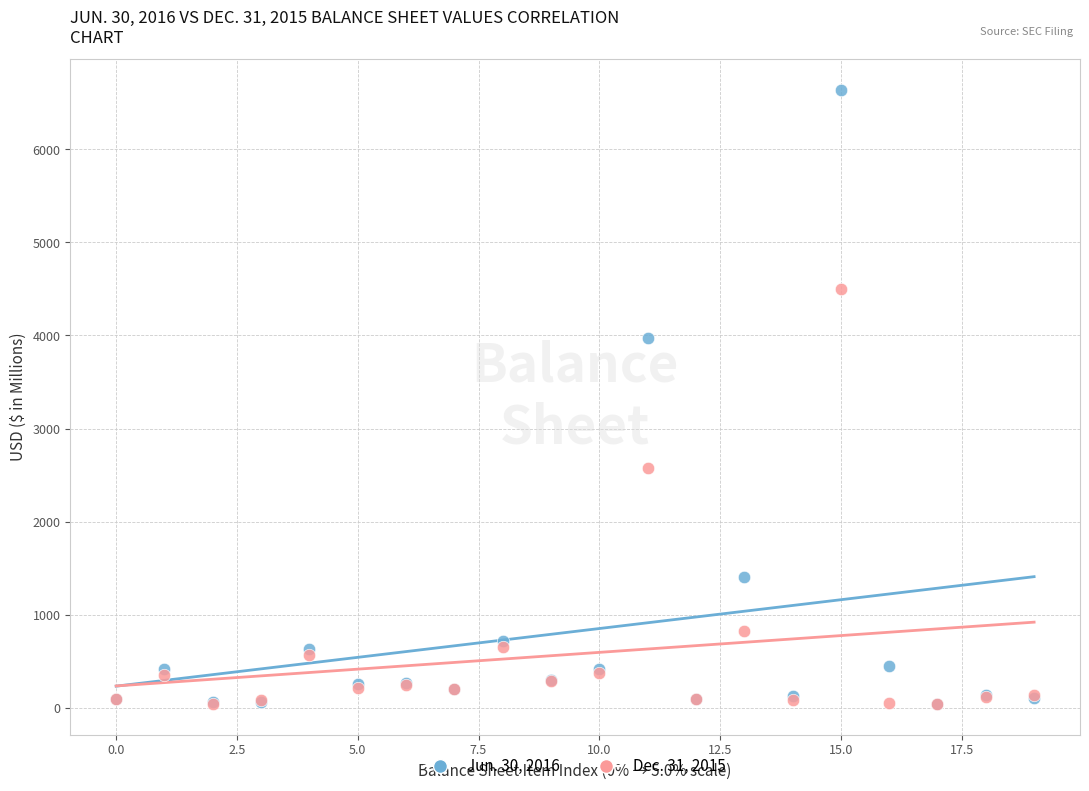

Which series reaches the maximum Y coordinate?

Jun. 30, 2016